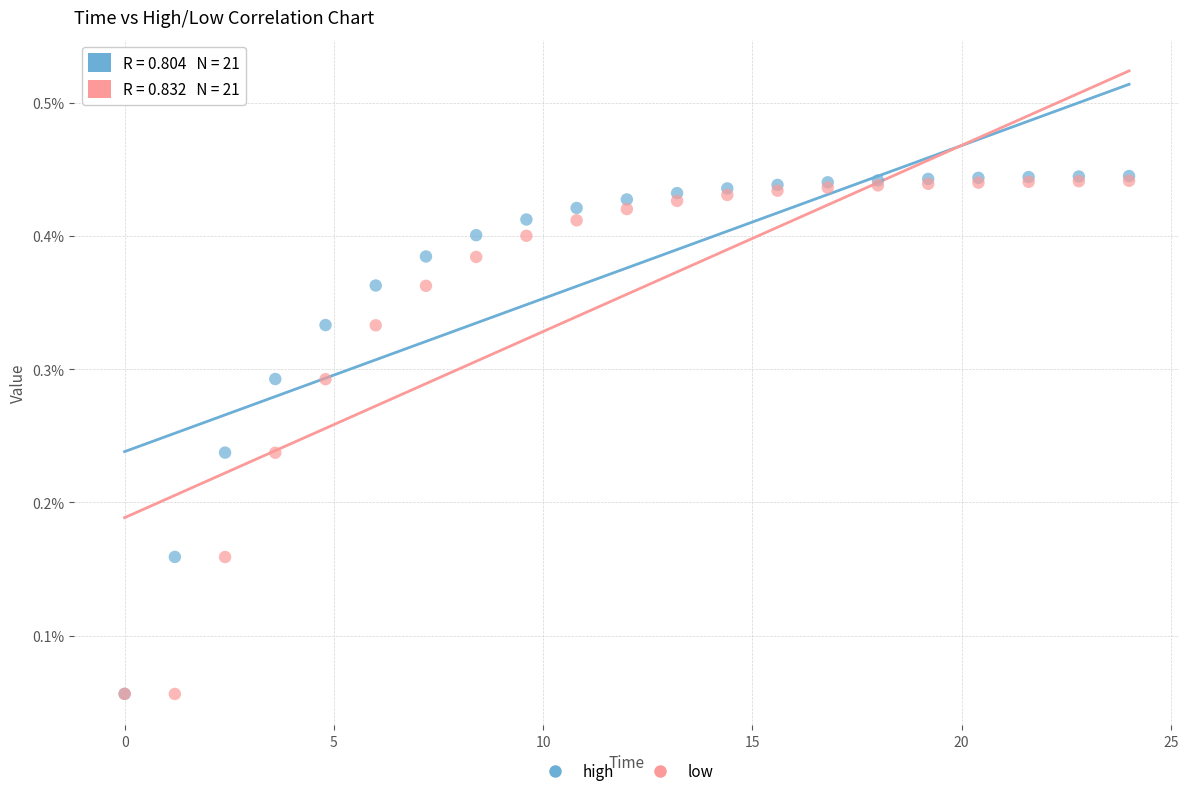

What are all the series names shown in the legend?

high, low